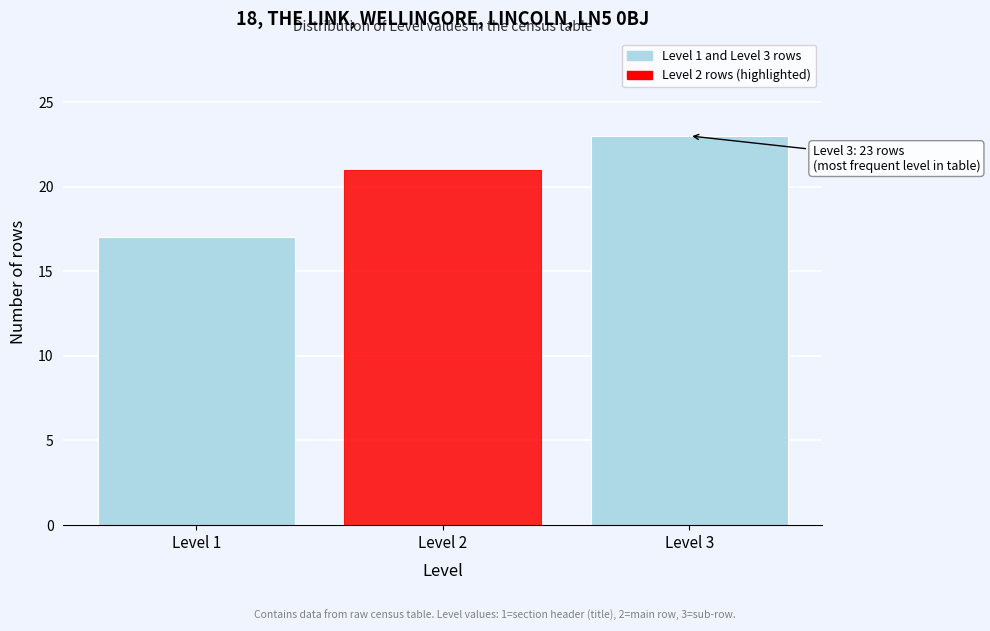

Reading left to right, what are all the values shown in this chart?

Level 1=17	Level 2=21	Level 3=23